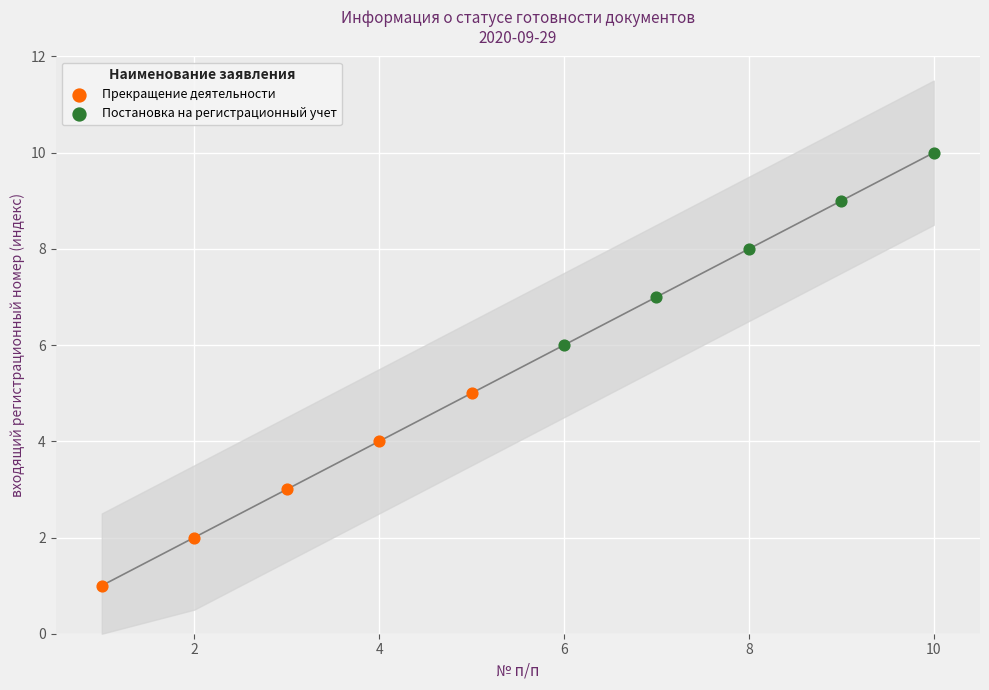

Which series reaches the maximum Y coordinate?

Постановка на регистрационный учет